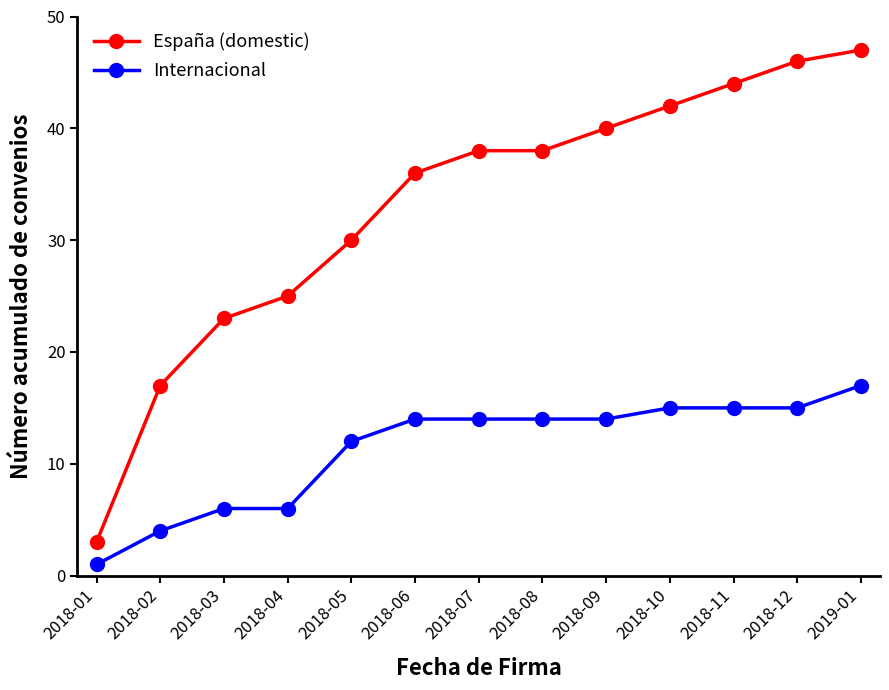

What is the difference between the maximum and minimum values in the Internacional series?

16